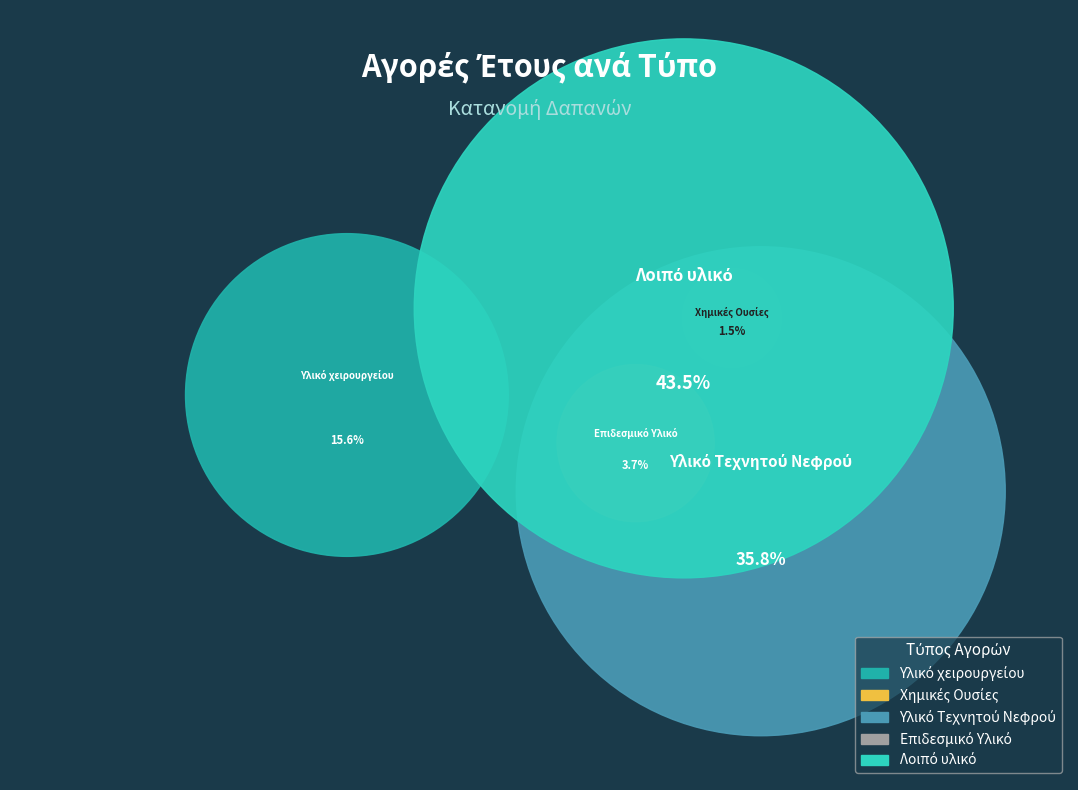

Which has a higher value, Επιδεσμικό Υλικό or Υλικό χειρουργείου?

Υλικό χειρουργείου